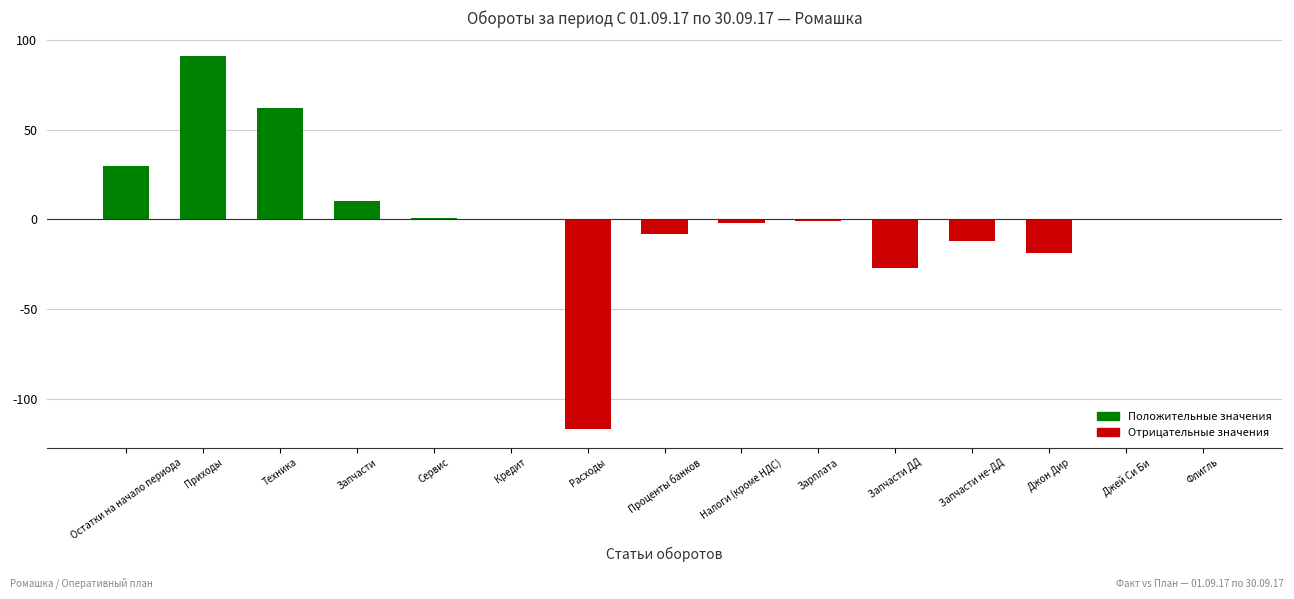

Does the chart contain stacked bars?

No